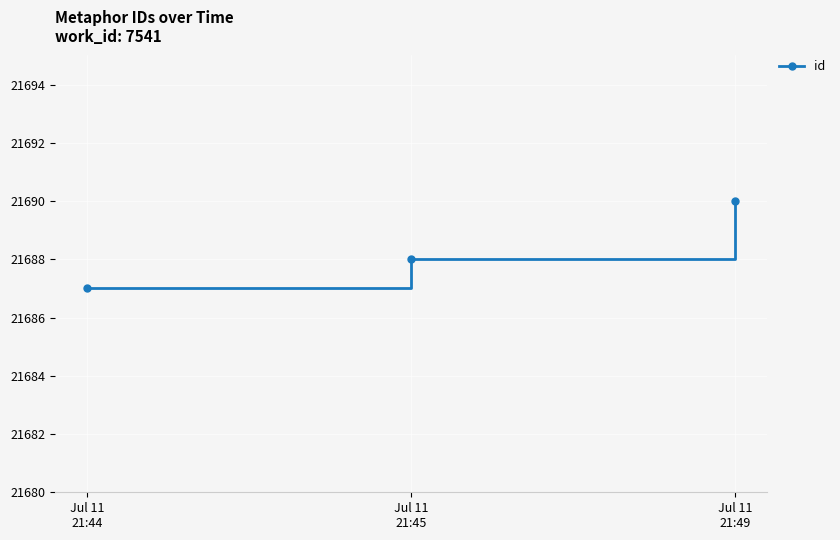

What is the value of the 1st point from the left?

21687